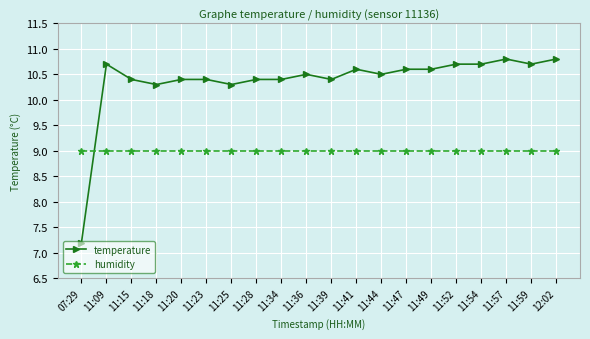

List the series in order of their peak value, highest first.

temperature, humidity